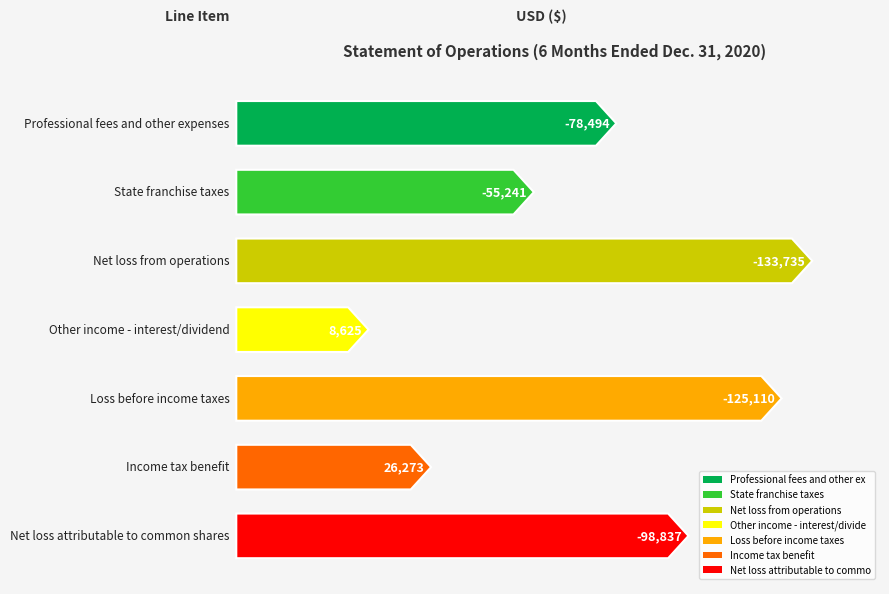

What is the label of the 7th bar from the left?

Net loss attributable to common shares